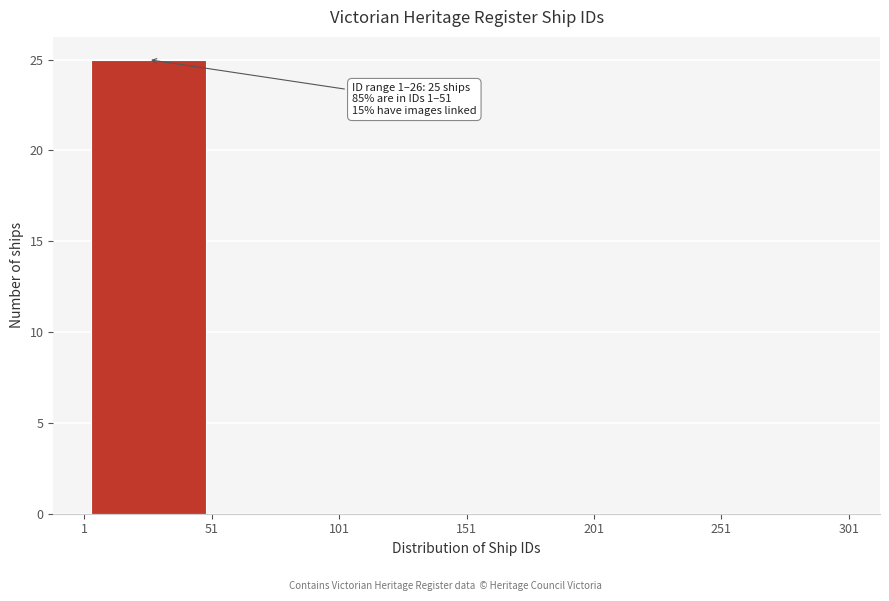

Over which range of the x-axis is the bar tallest?

1 to 51